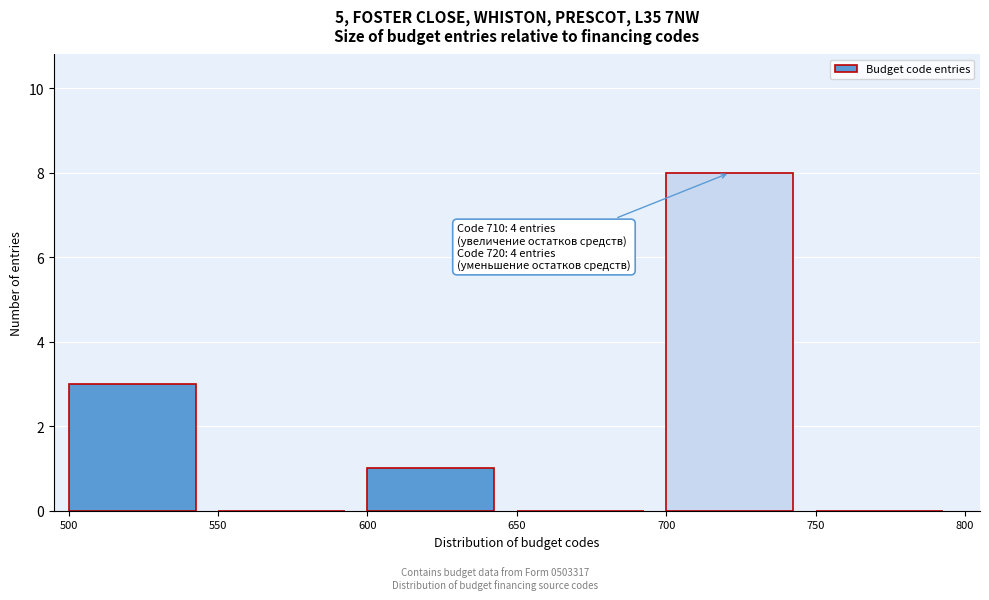

Which range on the x-axis has the tallest bar?

700 to 750